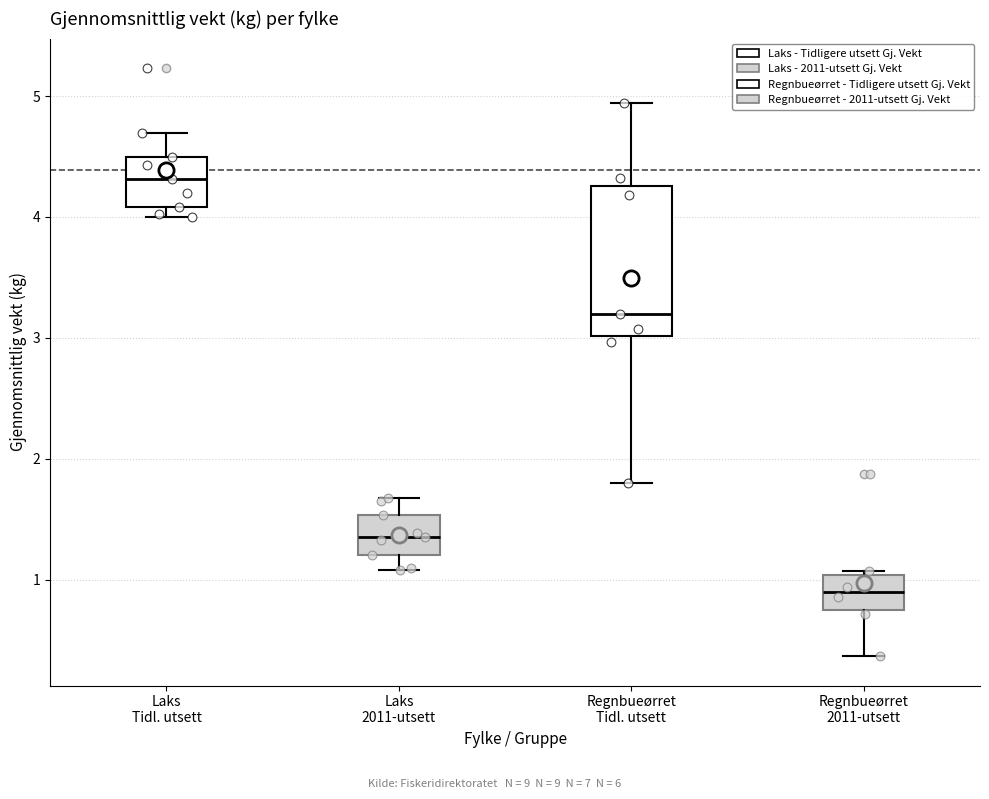

Reading left to right, transcribe this box plot: for each box, give where its median line is, the range the box spans, and where its two whiskers end, as read against the y-axis. The values are not printed on the chart, so give them approximately, as read against the axis.

Laks Tidl. utsett: median 4.3, box 4.1 to 4.5, whiskers 4.0 to 4.7
Laks 2011-utsett: median 1.3, box 1.2 to 1.5, whiskers 1.1 to 1.7
Regnbueørret Tidl. utsett: median 3.2, box 3.0 to 4.3, whiskers 1.8 to 4.9
Regnbueørret 2011-utsett: median 0.9, box 0.7 to 1.0, whiskers 0.4 to 1.1